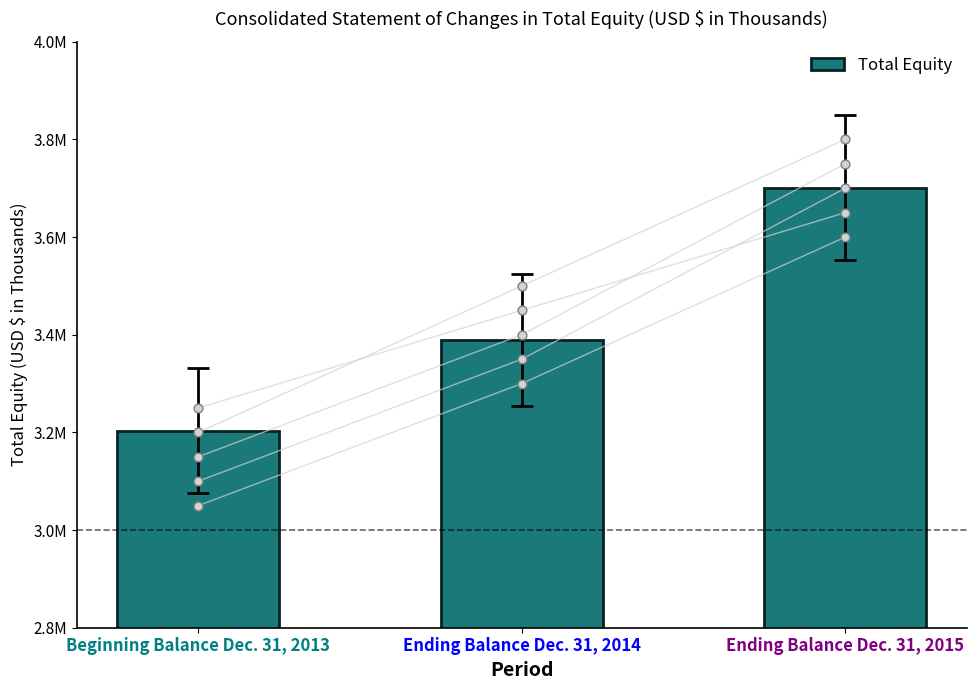

Between Beginning Balance Dec. 31, 2013 and Ending Balance Dec. 31, 2015, which is larger?

Ending Balance Dec. 31, 2015